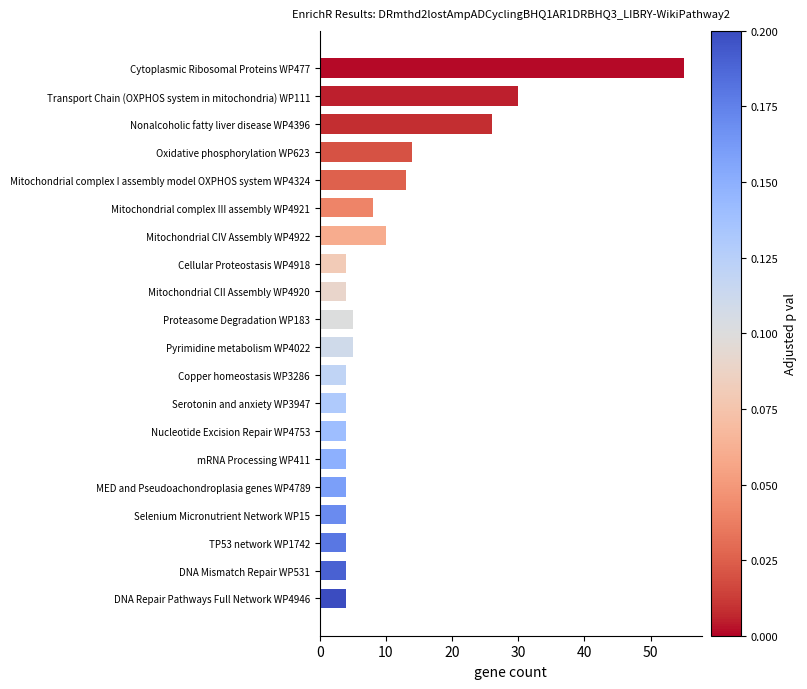

Is it true that the value at Copper homeostasis WP3286 is 4?

True